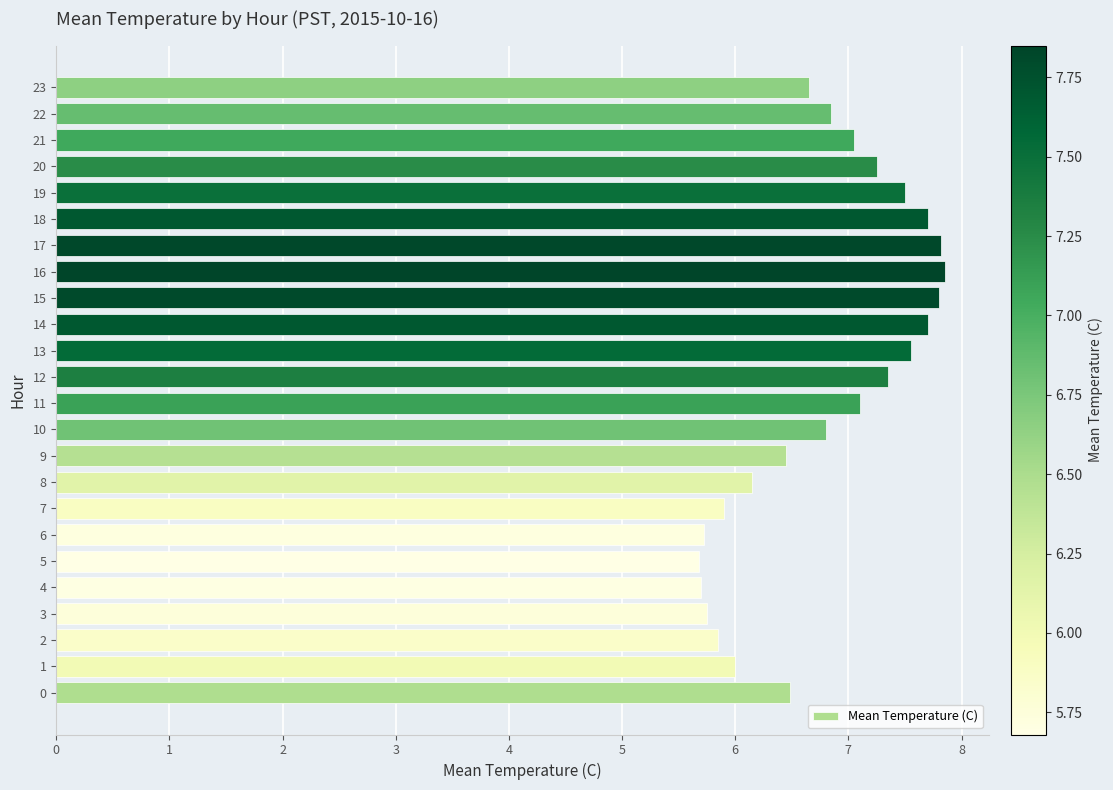

What is the ratio of the value at 2 to the value at 5?

1.0